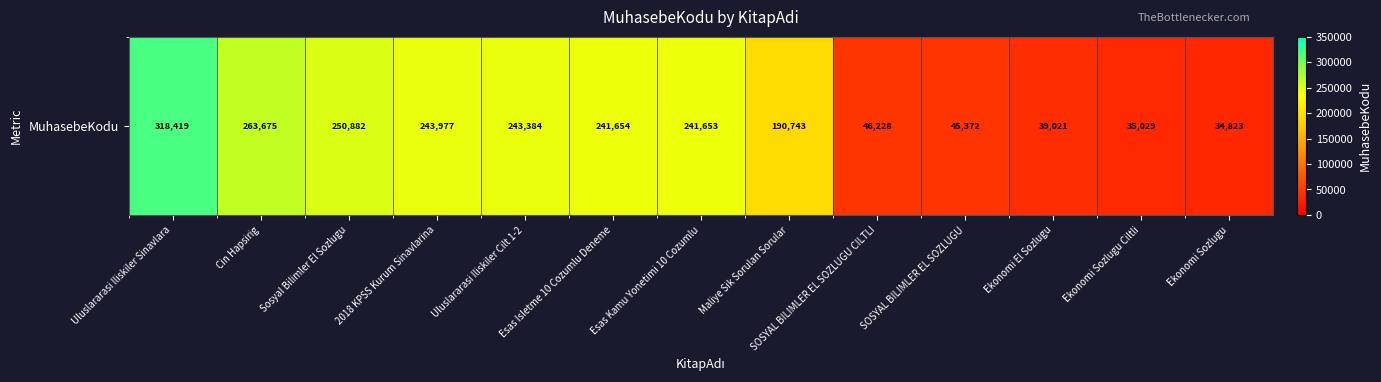

Rank the categories by value from highest to lowest.

Uluslararasi Iliskiler Sinavlara, Cin Hapsirig, Sosyal Bilimler El Sozlugu, 2018 KPSS Kurum Sinavlarina, Uluslararasi Iliskiler Cilt 1-2, Esas Isletme 10 Cozumlu Deneme, Esas Kamu Yonetimi 10 Cozumlu, Maliye Sik Sorulan Sorular, SOSYAL BILIMLER EL SOZLUGU CILTLI, SOSYAL BILIMLER EL SOZLUGU, Ekonomi El Sozlugu, Ekonomi Sozlugu Ciltli, Ekonomi Sozlugu